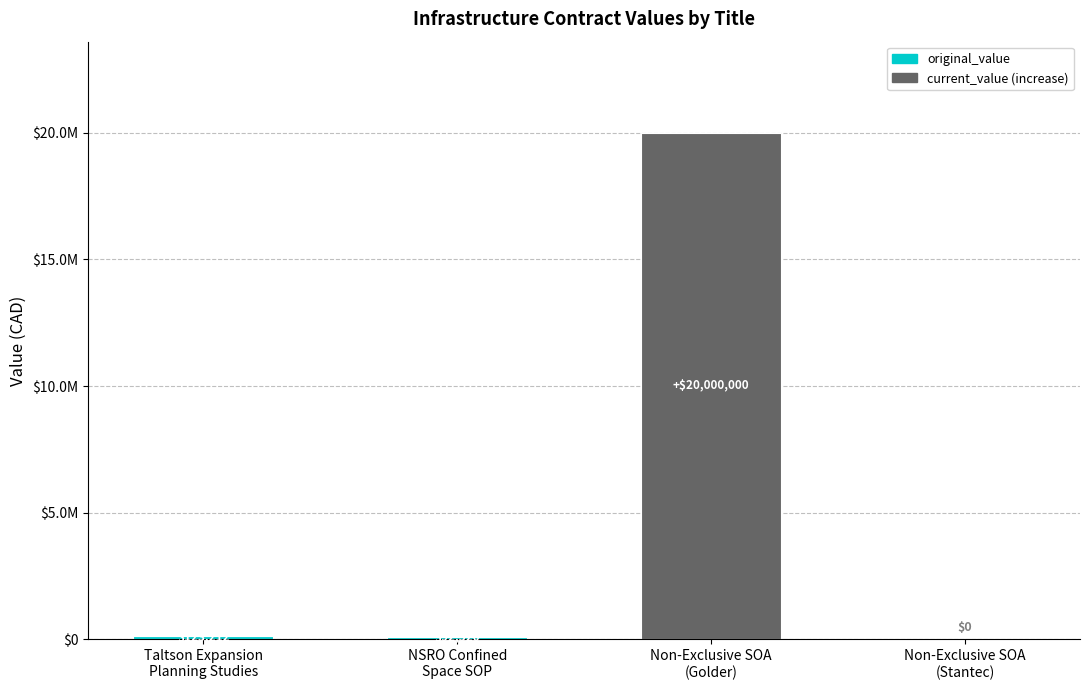

Does the chart contain stacked bars?

Yes